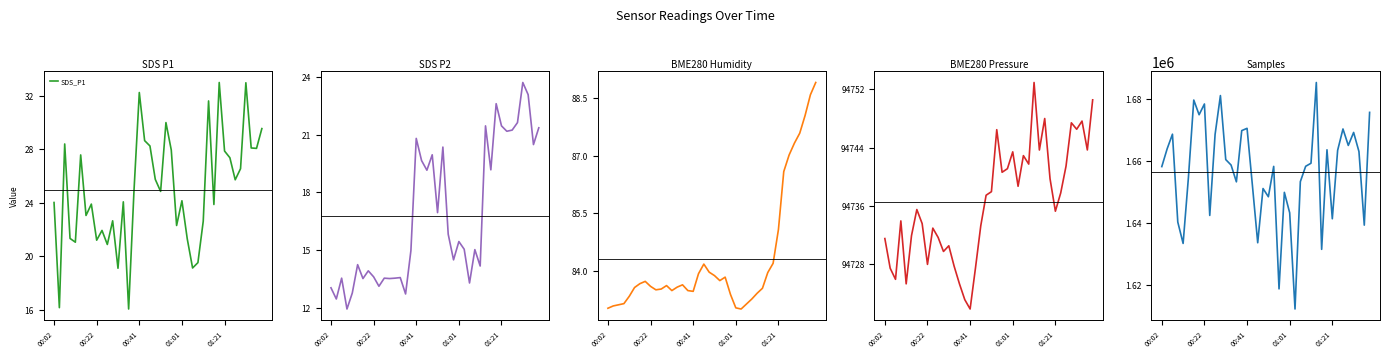

What is the value of the BME280_humidity point at the 25th from the left?

83.0